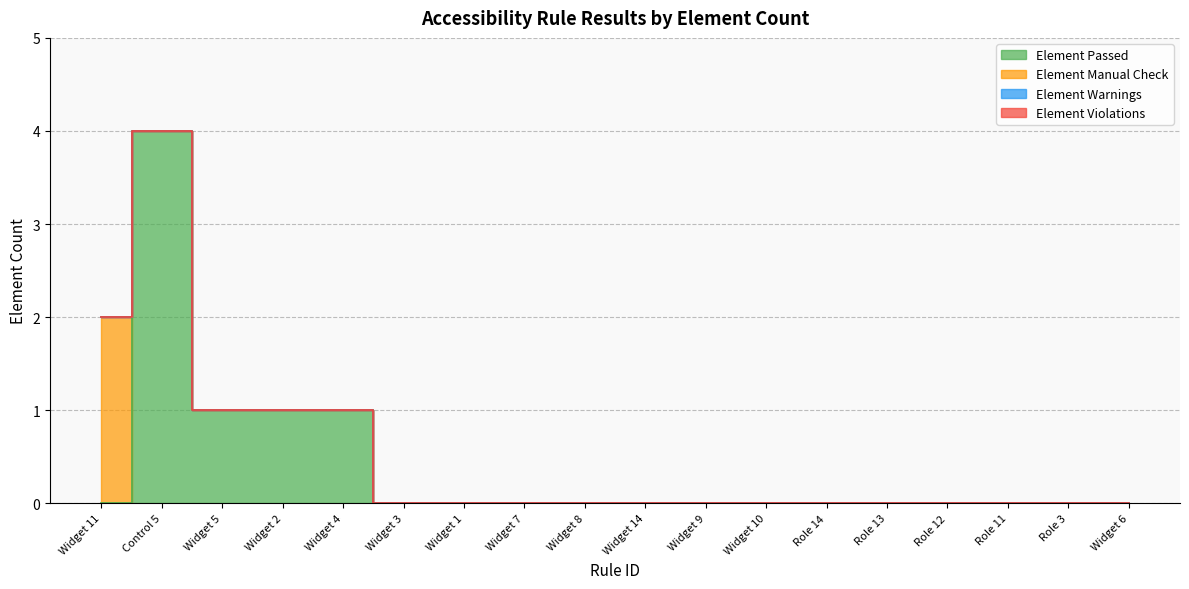

What is the label of the 15th point from the left?

Role 12